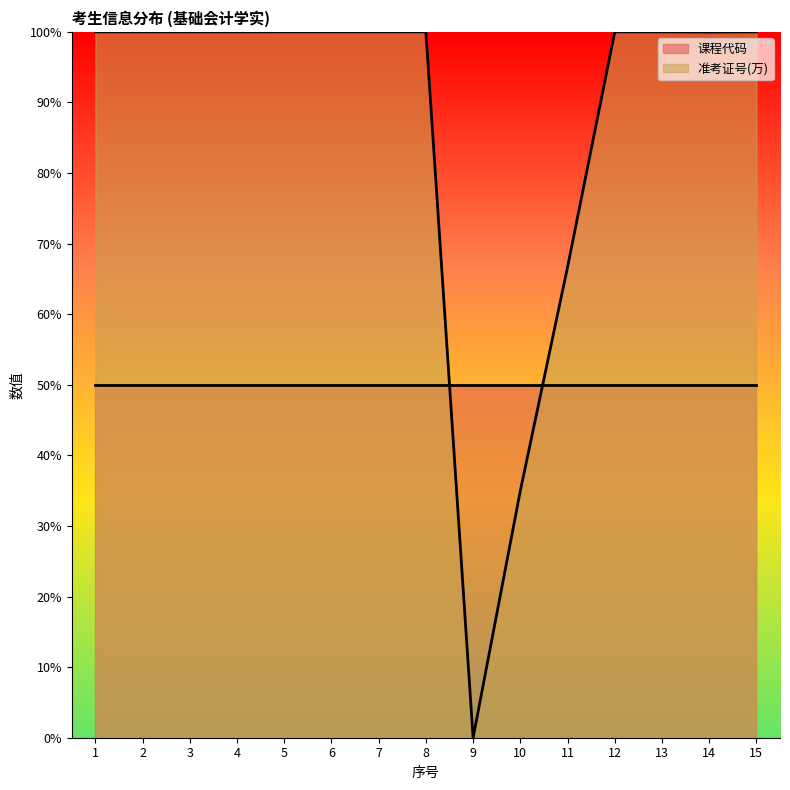

Rank the categories by value from highest to lowest.

5, 6, 7, 8, 1, 2, 3, 4, 12, 13, 15, 14, 11, 10, 9